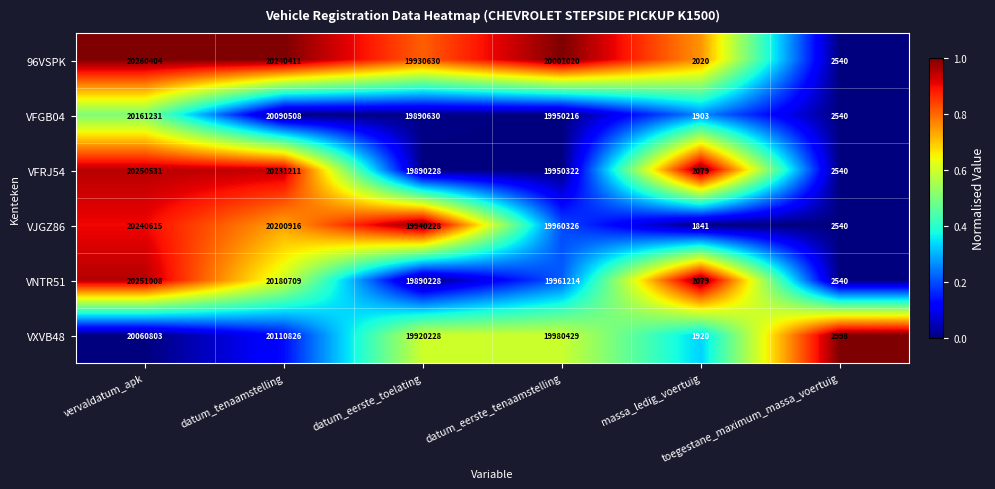

How many distinct data groups are displayed?

6